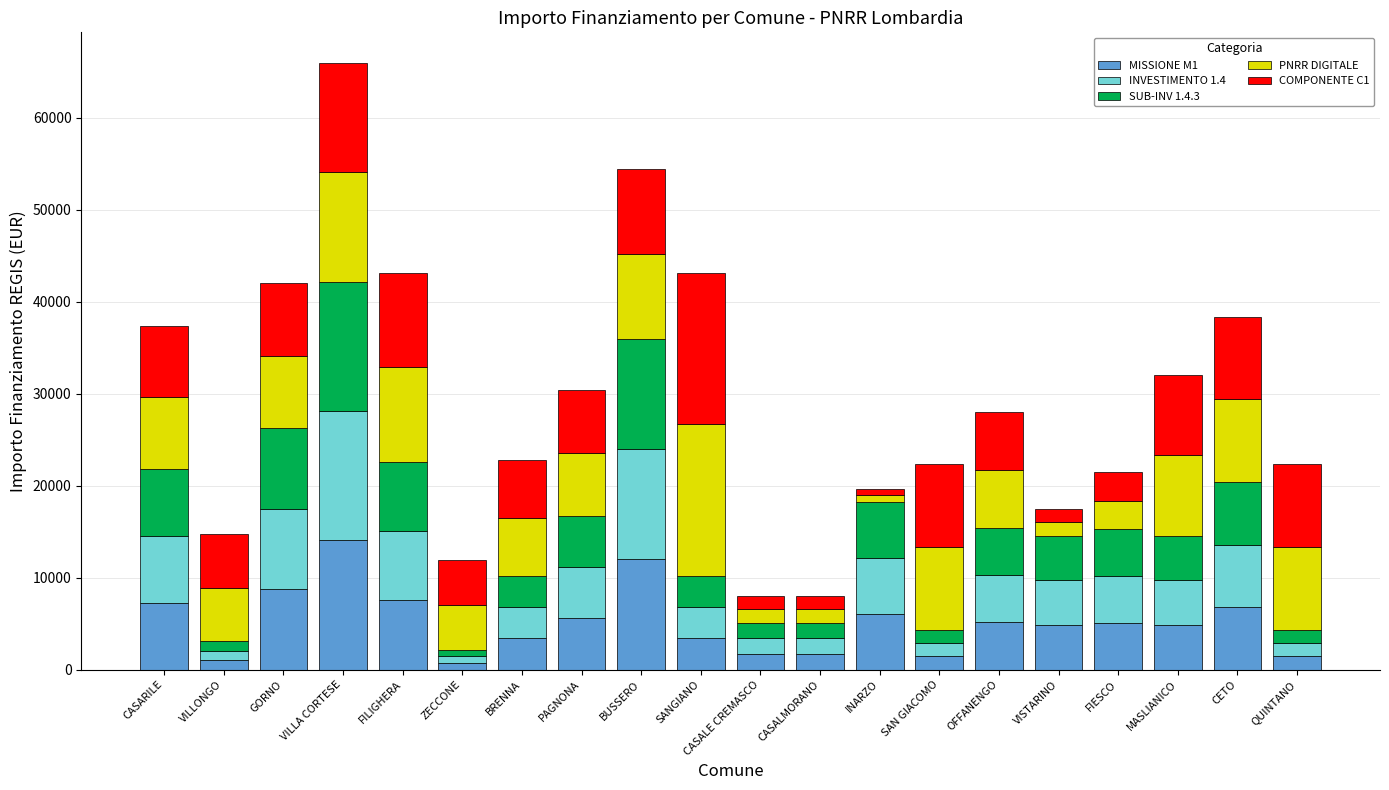

What is the sum of the MISSIONE M1 values at SAN GIACOMO and PAGNONA?

7047